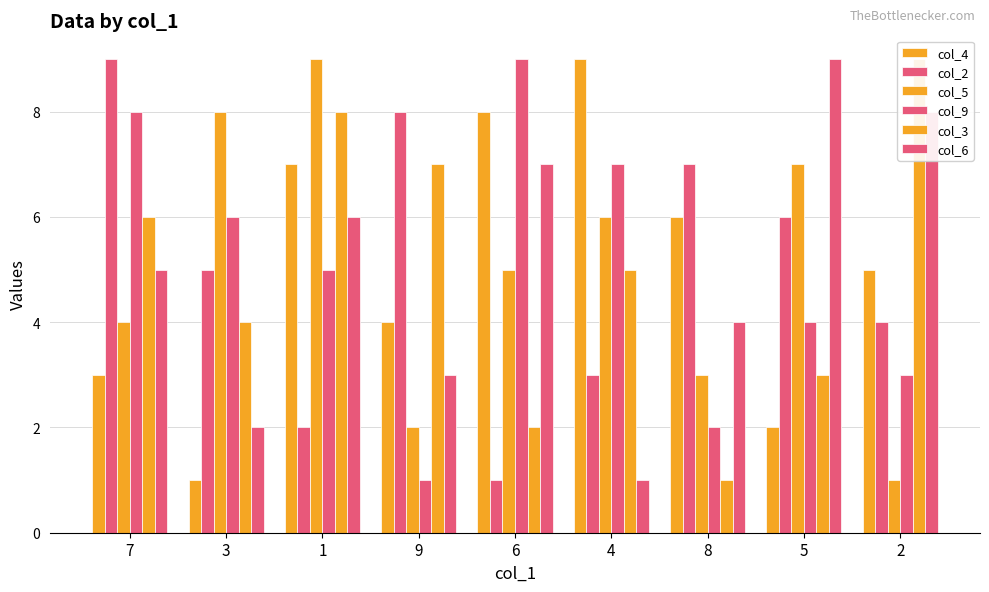

What is the difference between the highest and lowest values at 8?

6